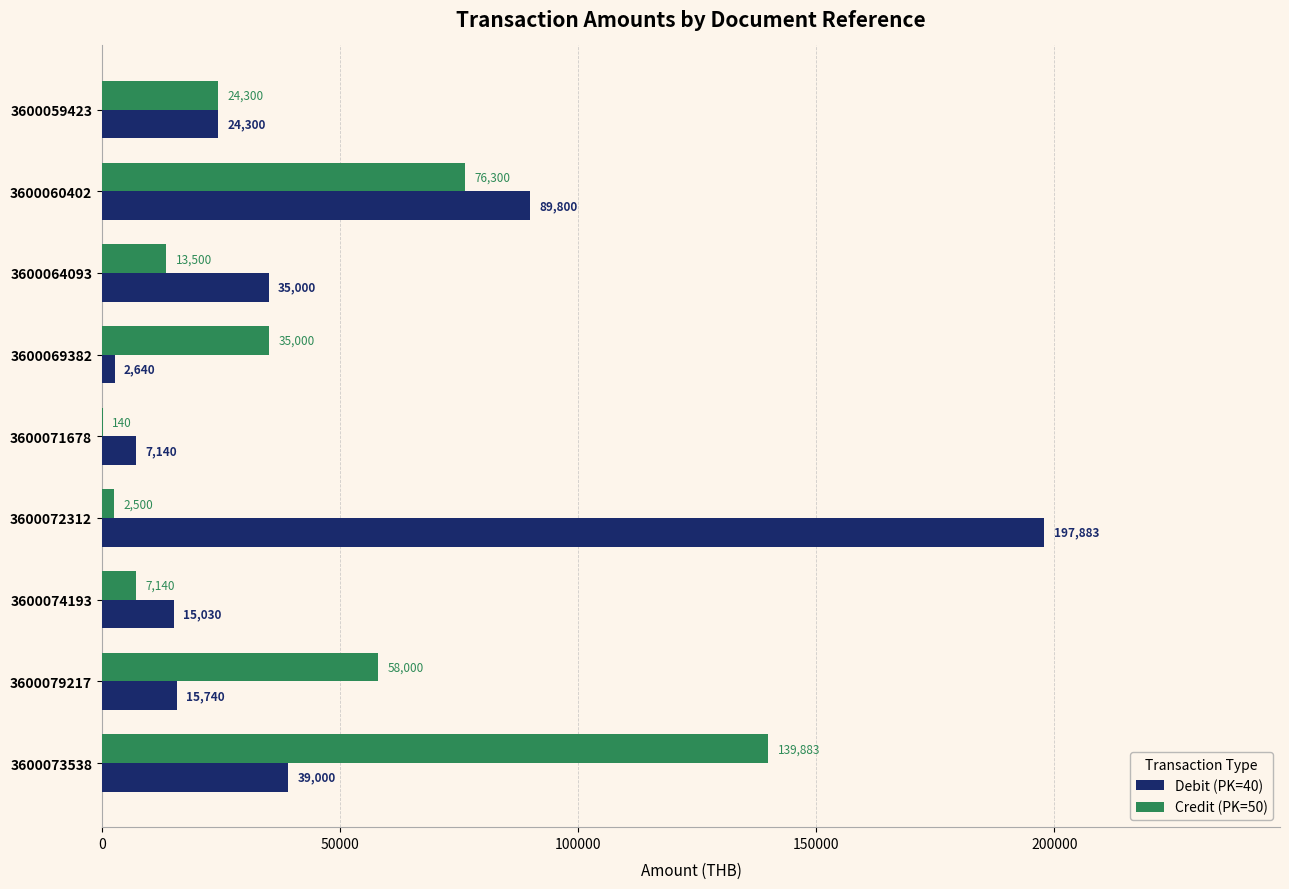

Where is Credit (PK=50) nearest to the value 70011?

3600060402